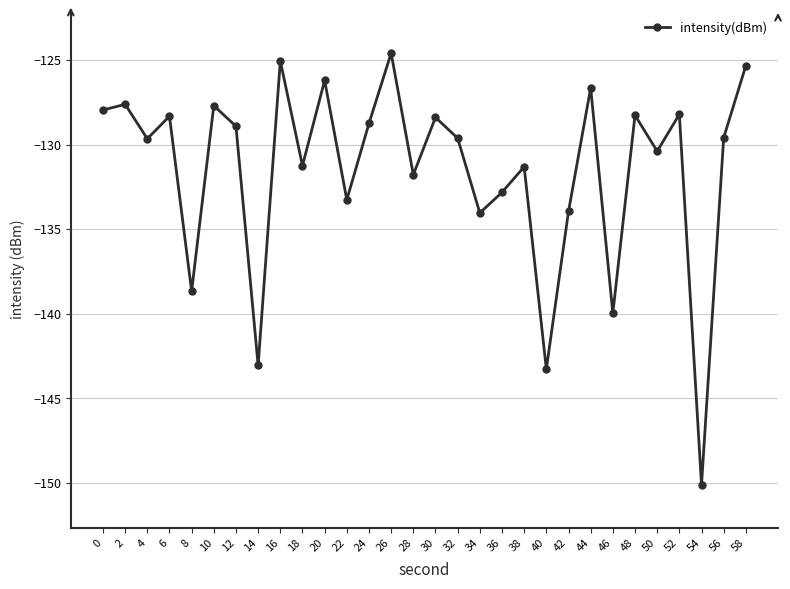

The chart shows a value of -196.8 at 10. True or false?

False